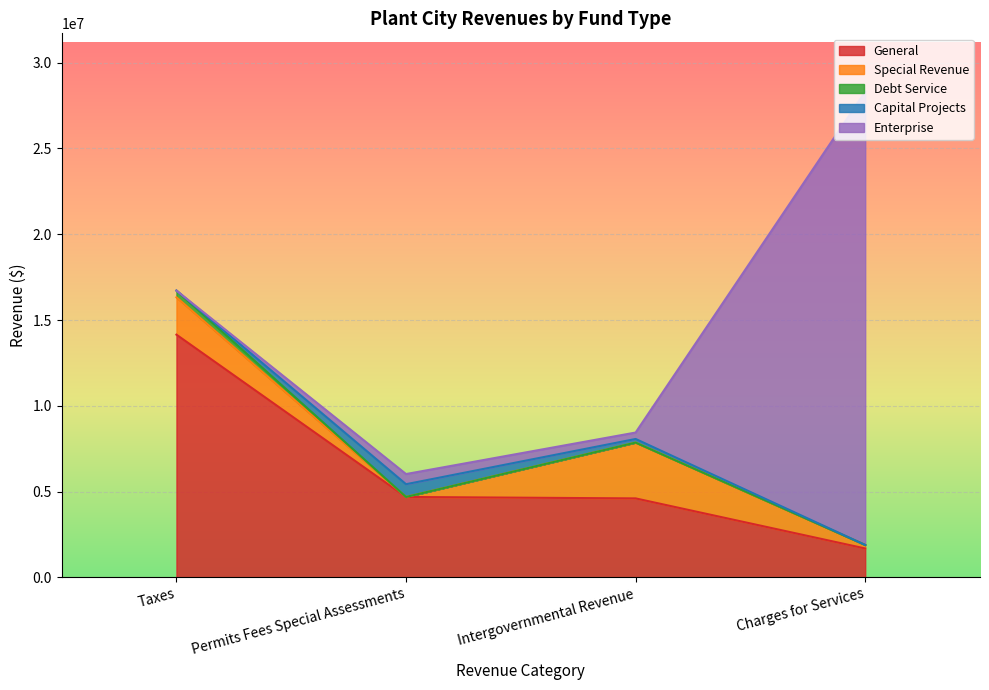

Which series has the widest spread of values?

Enterprise